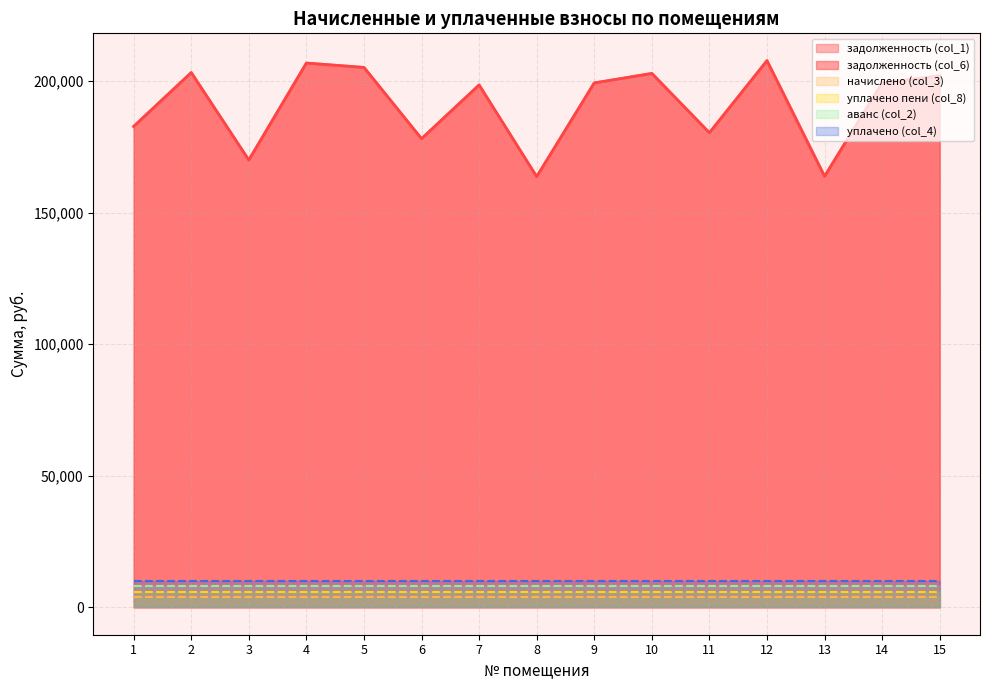

Does the chart display data point markers on the line(s)?

No